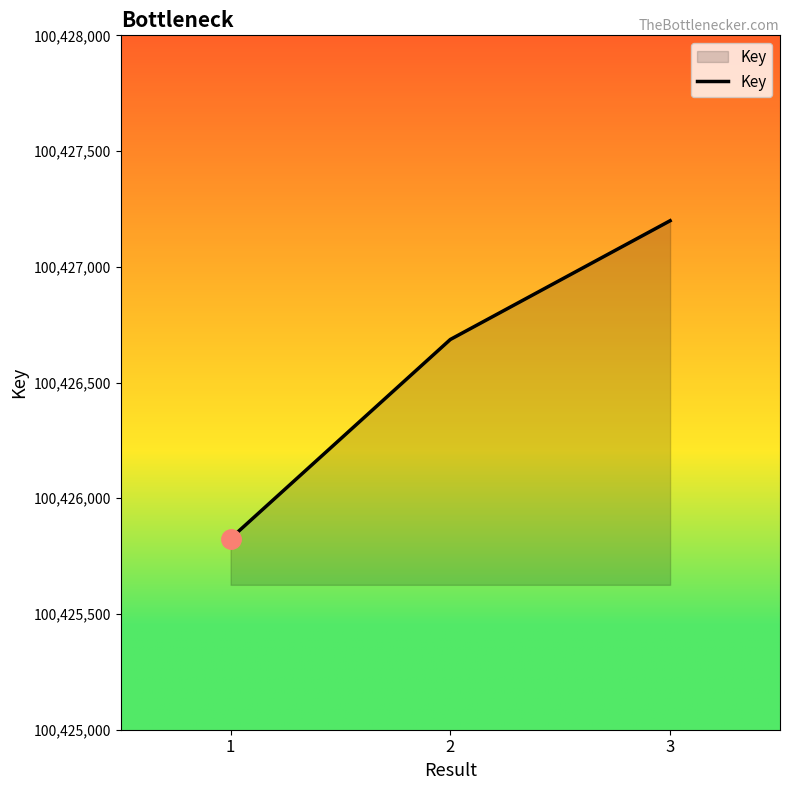

Read the value at 2.

100426686